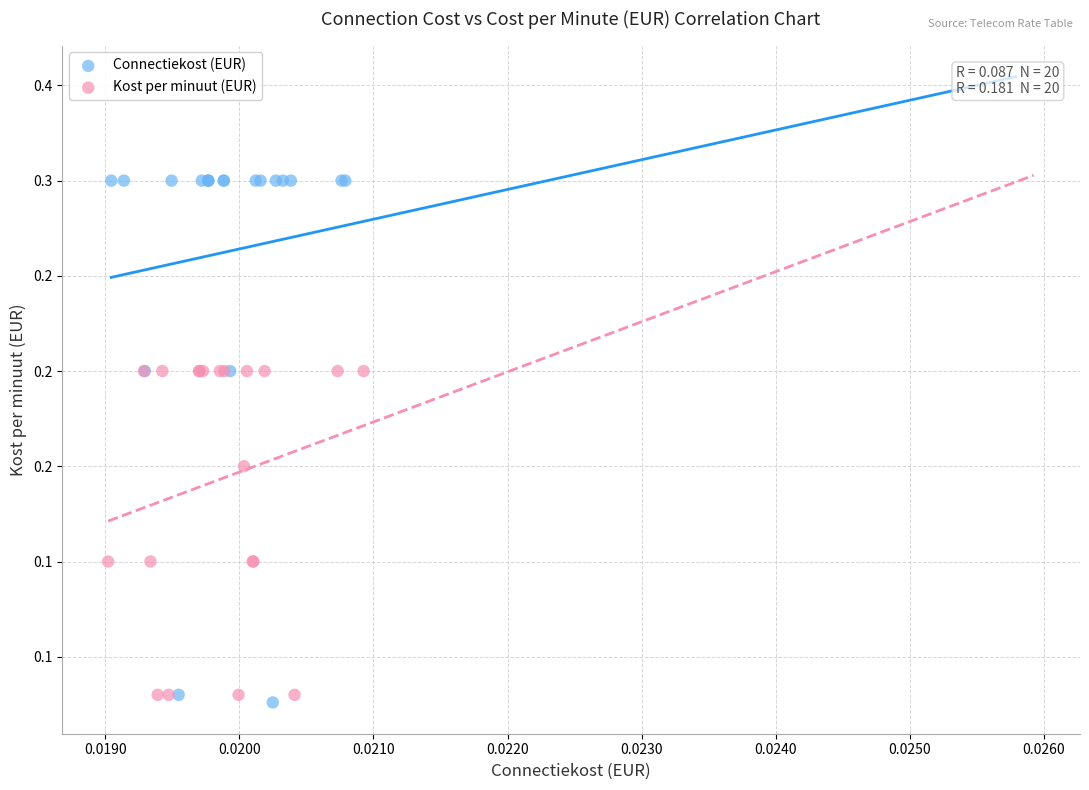

Which series has the largest Y range (max minus min)?

Connectiekost (EUR)